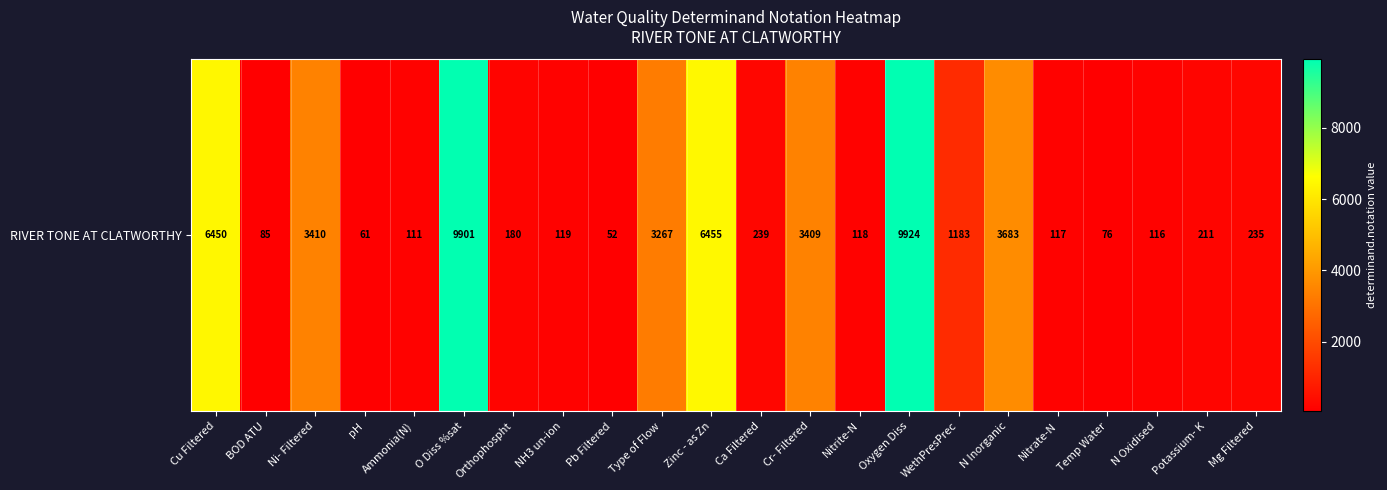

What is the difference between the second highest and minimum values?

9849